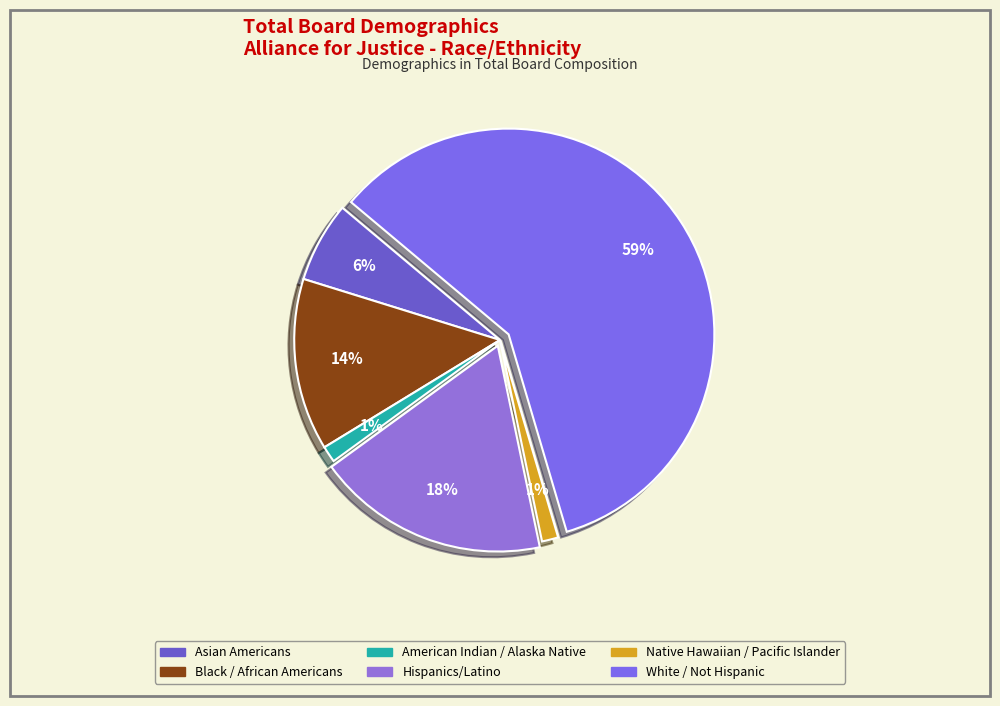

What percentage is the White / Not Hispanic slice, to the nearest percent?

59%